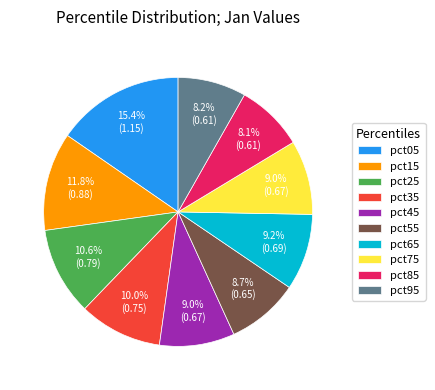

To the nearest percent, what is the average slice percentage?

10%